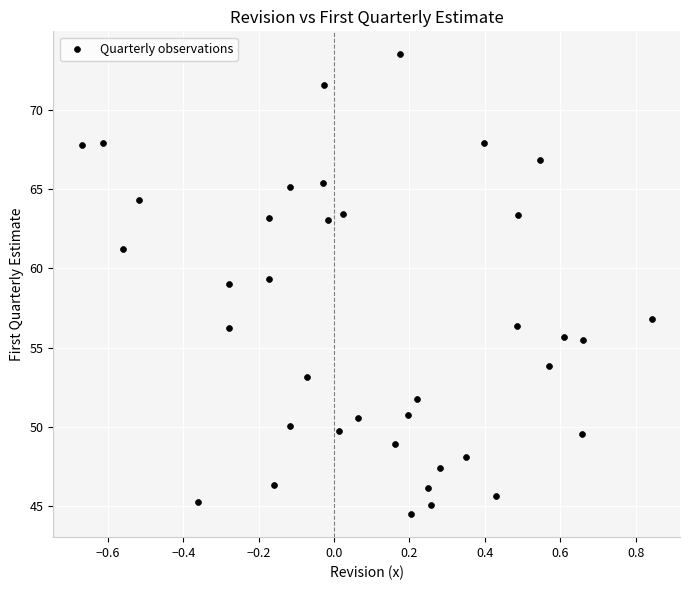

What is the range of X values (max minus min)?

1.5